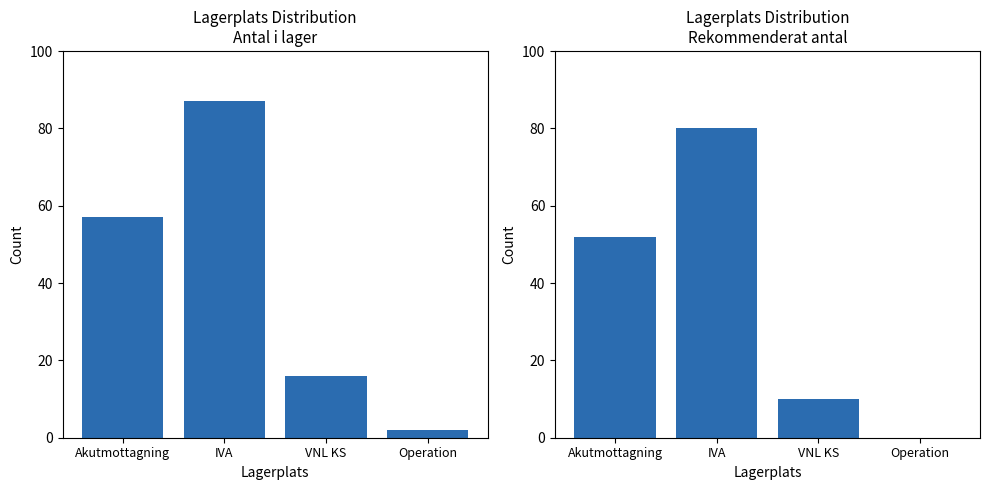

What is the difference between the highest and lowest values at Operation?

2